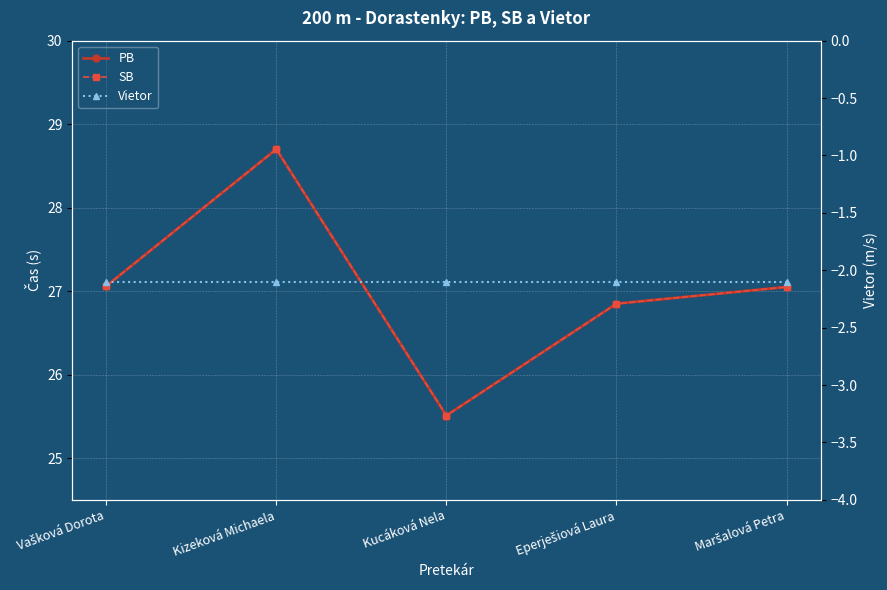

At which category is the sum across all series the highest?

Kizeková Michaela